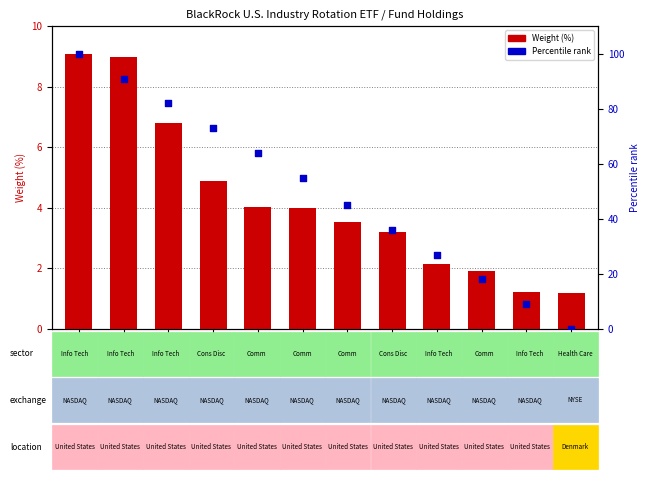

Which series reaches the maximum Y coordinate?

Percentile rank